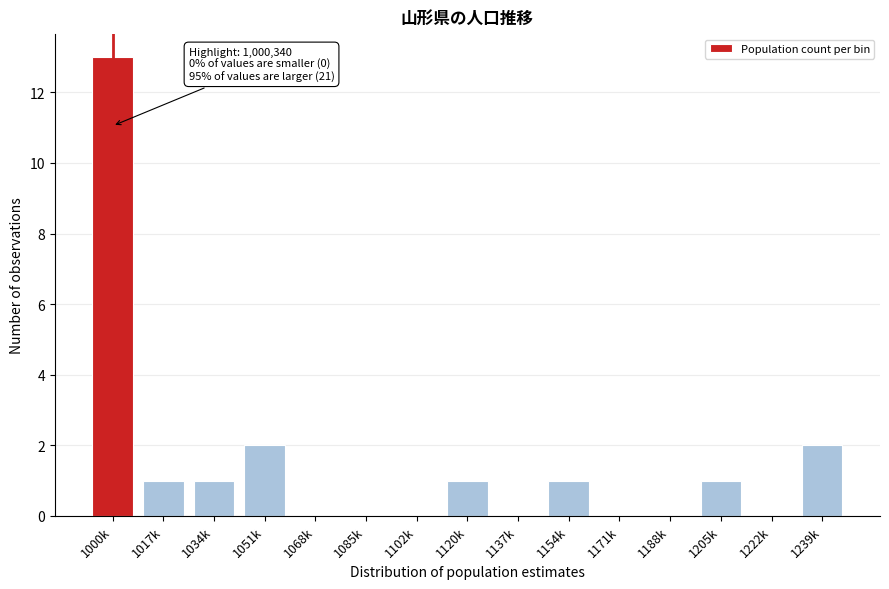

Reading left to right, extract all data points from this chart.

1000k=13	1017k=1	1034k=1	1051k=2	1068k=0	1085k=0	1102k=0	1120k=1	1137k=0	1154k=1	1171k=0	1188k=0	1205k=1	1222k=0	1239k=2